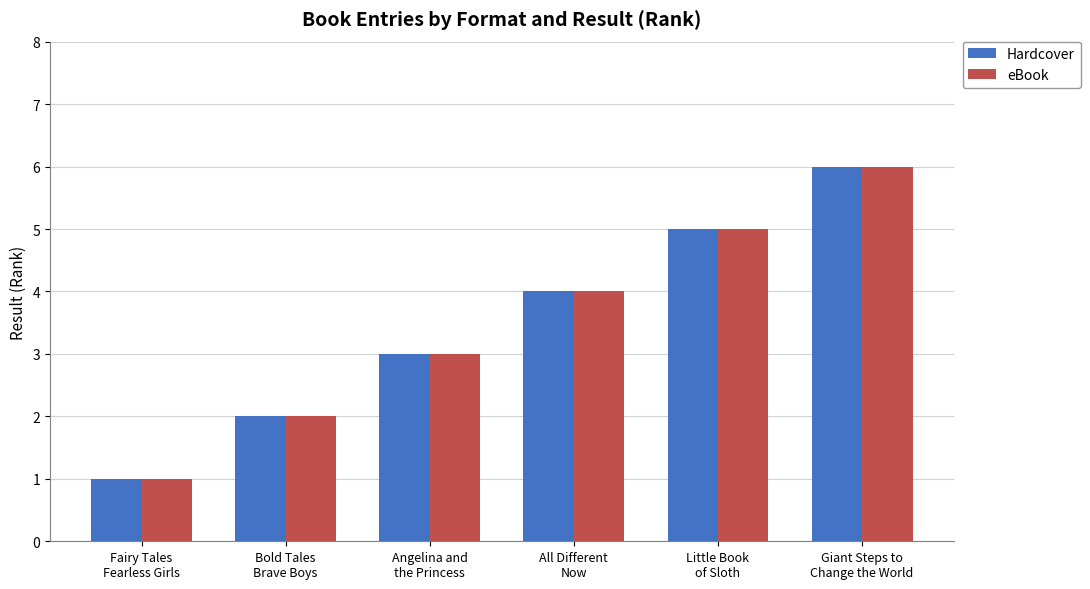

How many values in the Hardcover series are below 4?

3